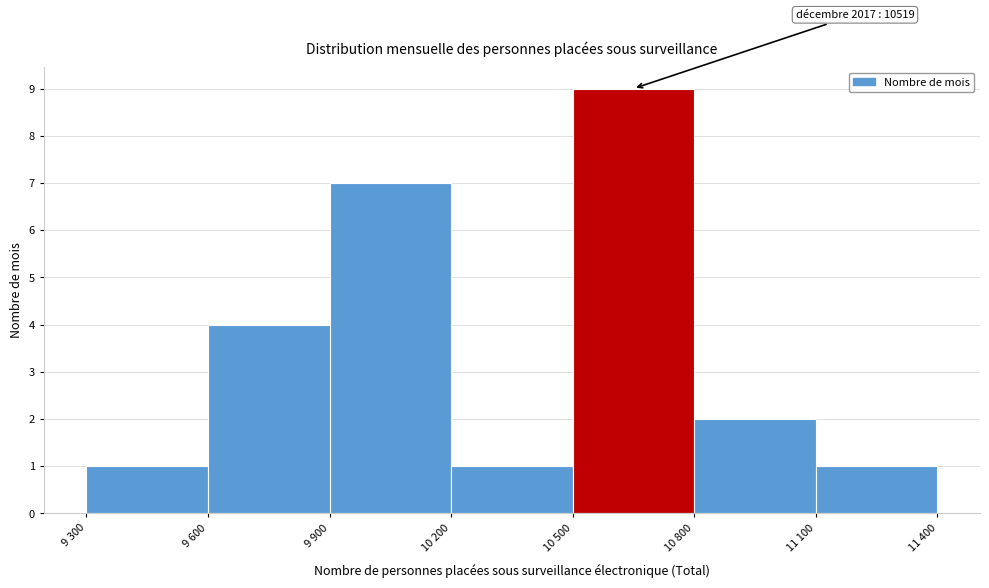

Reading right to left, extract all data points from this chart.

11 100=1	10 800=2	10 500=9	10 200=1	9 900=7	9 600=4	9 300=1